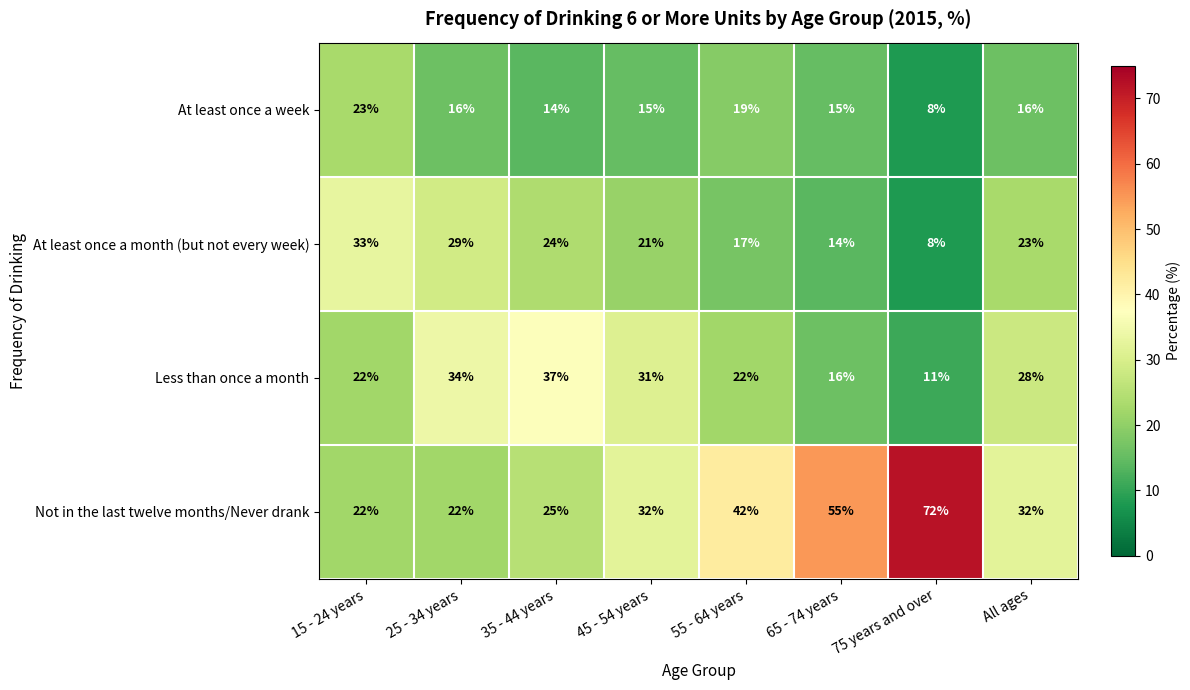

What is the total value across all series at 45 - 54 years?

99